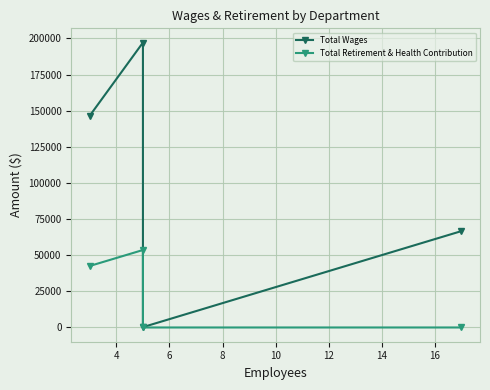

What is the difference between the highest and lowest values at 8?

66691